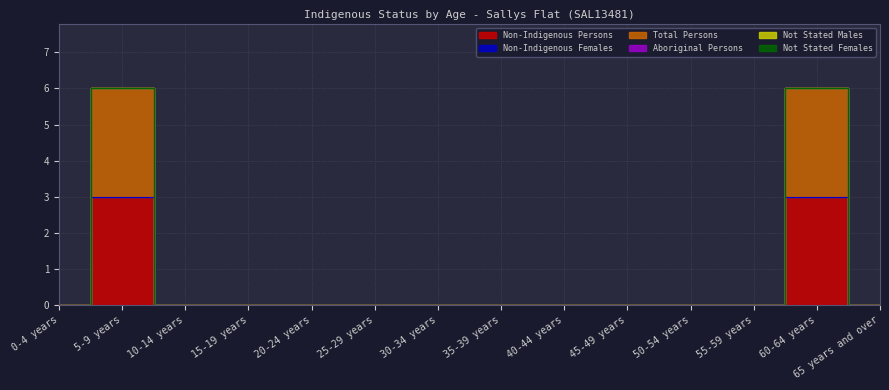

Reading left to right, list all the values displayed in this chart.

Non-Indigenous Persons: 0-4 years=0	5-9 years=3	10-14 years=0	15-19 years=0	20-24 years=0	25-29 years=0	30-34 years=0	35-39 years=0	40-44 years=0	45-49 years=0	50-54 years=0	55-59 years=0	60-64 years=3	65 years and over=0
Non-Indigenous Females: 0-4 years=0	5-9 years=0	10-14 years=0	15-19 years=0	20-24 years=0	25-29 years=0	30-34 years=0	35-39 years=0	40-44 years=0	45-49 years=0	50-54 years=0	55-59 years=0	60-64 years=0	65 years and over=0
Total Persons: 0-4 years=0	5-9 years=3	10-14 years=0	15-19 years=0	20-24 years=0	25-29 years=0	30-34 years=0	35-39 years=0	40-44 years=0	45-49 years=0	50-54 years=0	55-59 years=0	60-64 years=3	65 years and over=0
Aboriginal Persons: 0-4 years=0	5-9 years=0	10-14 years=0	15-19 years=0	20-24 years=0	25-29 years=0	30-34 years=0	35-39 years=0	40-44 years=0	45-49 years=0	50-54 years=0	55-59 years=0	60-64 years=0	65 years and over=0
Not Stated Males: 0-4 years=0	5-9 years=0	10-14 years=0	15-19 years=0	20-24 years=0	25-29 years=0	30-34 years=0	35-39 years=0	40-44 years=0	45-49 years=0	50-54 years=0	55-59 years=0	60-64 years=0	65 years and over=0
Not Stated Females: 0-4 years=0	5-9 years=0	10-14 years=0	15-19 years=0	20-24 years=0	25-29 years=0	30-34 years=0	35-39 years=0	40-44 years=0	45-49 years=0	50-54 years=0	55-59 years=0	60-64 years=0	65 years and over=0